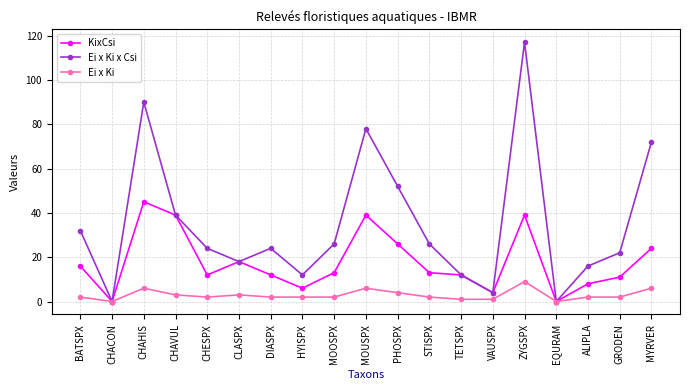

How many series are shown in this chart?

3